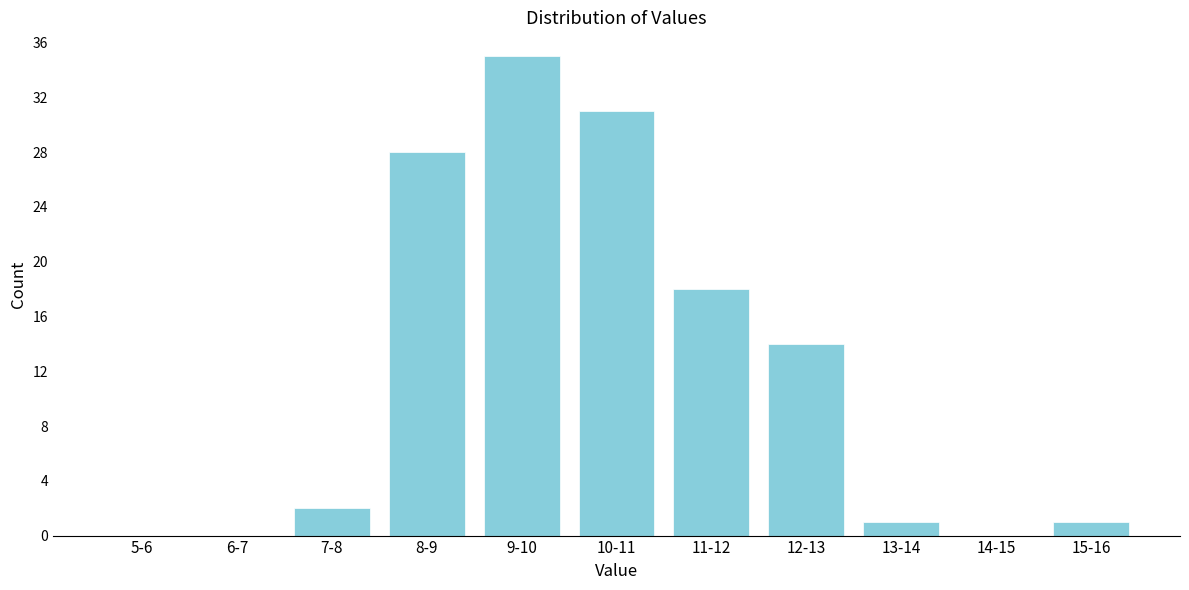

Reading left to right, extract all data points from this chart.

5-6=0	6-7=0	7-8=2	8-9=28	9-10=35	10-11=31	11-12=18	12-13=14	13-14=1	14-15=0	15-16=1